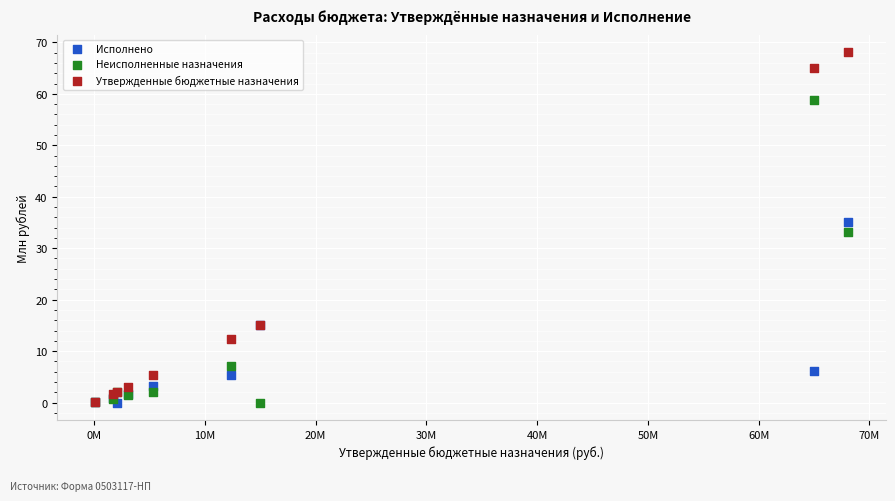

What are all the series names shown in the legend?

Исполнено, Неисполненные назначения, Утвержденные бюджетные назначения